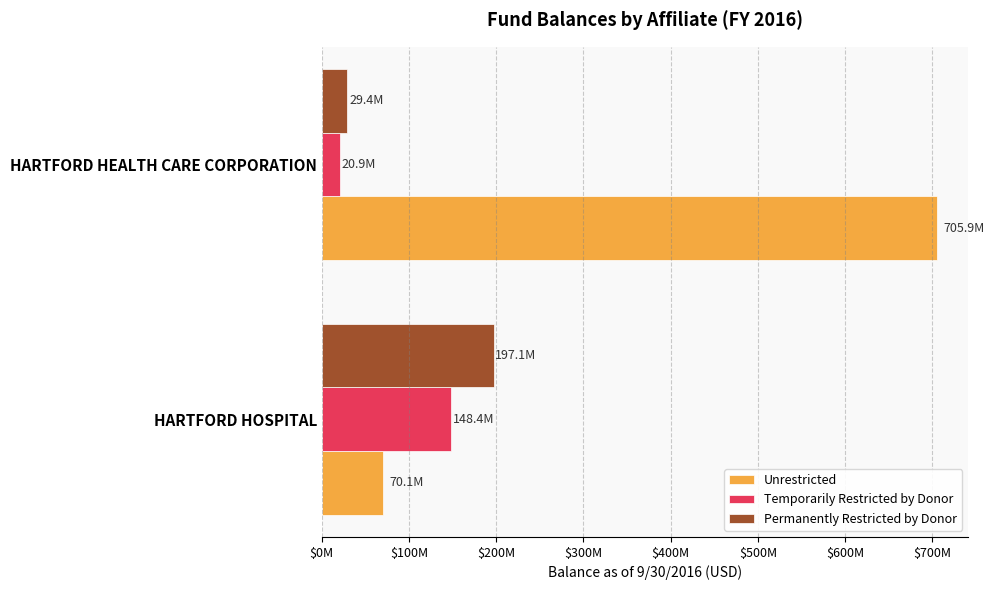

What are all the series names shown in the legend?

Unrestricted, Temporarily Restricted by Donor, Permanently Restricted by Donor